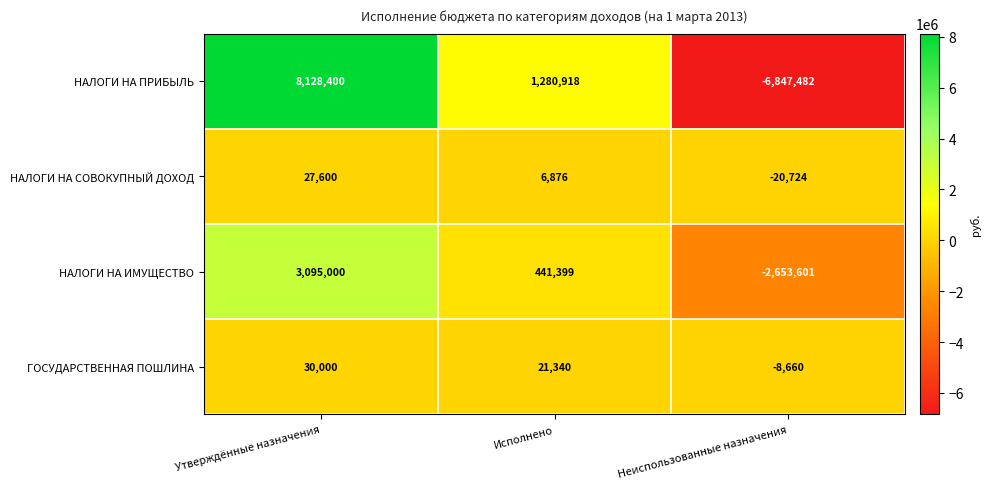

How many series are shown in this chart?

4